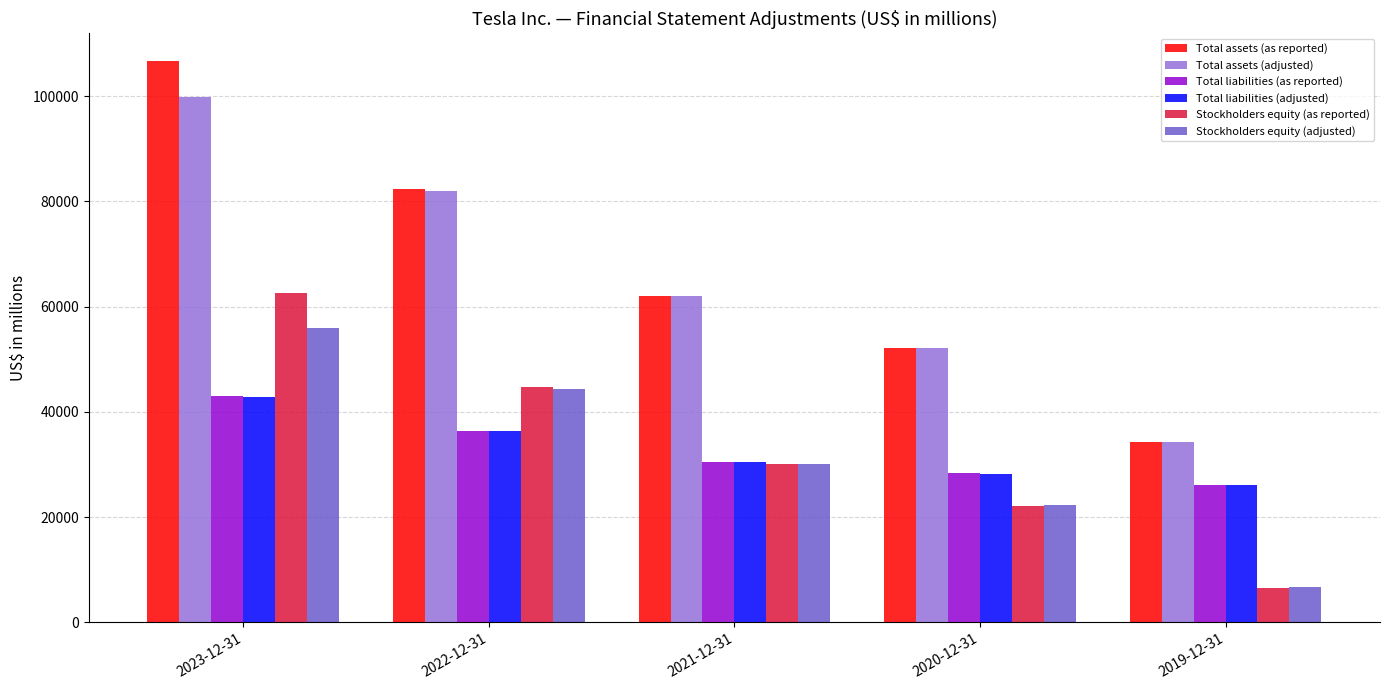

Is the value of Total liabilities (adjusted) at 2021-12-31 greater than the value of Total liabilities (as reported) at 2019-12-31?

Yes